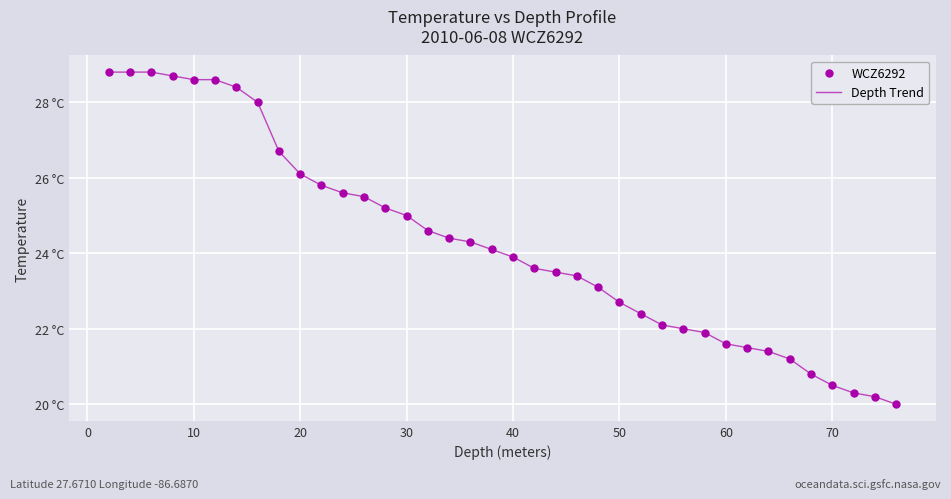

Does the chart have visible grid lines?

Yes